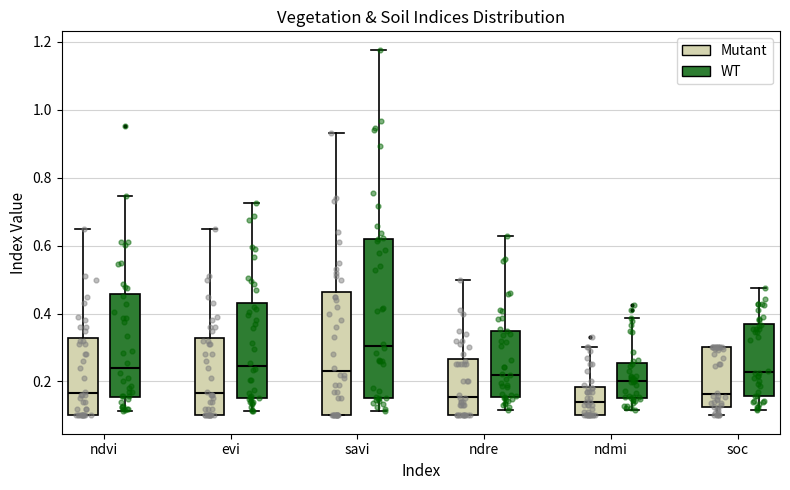

Which box has the highest median line?

savi (WT)